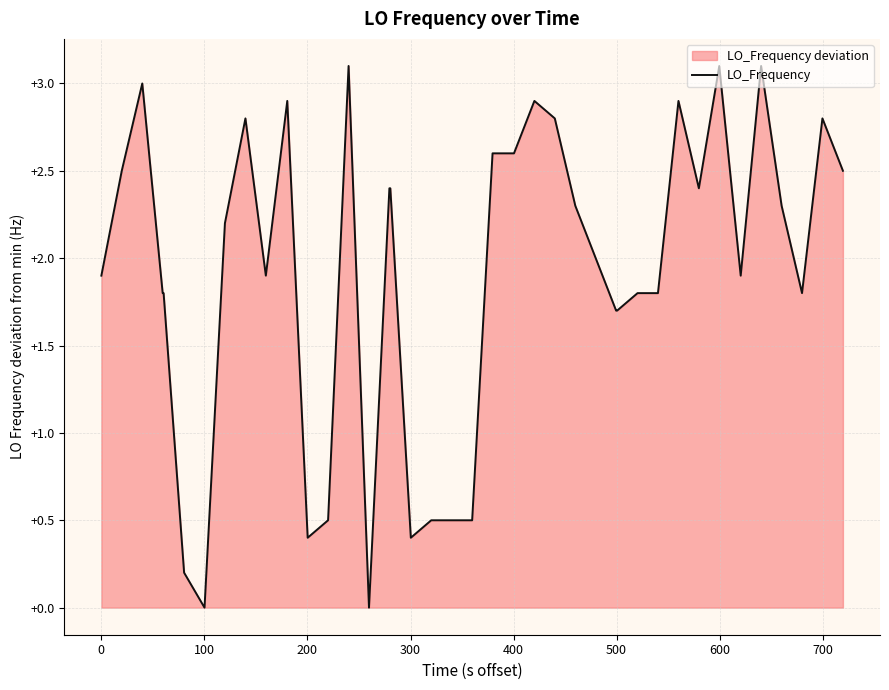

What is the difference between the maximum and minimum values?

3.1